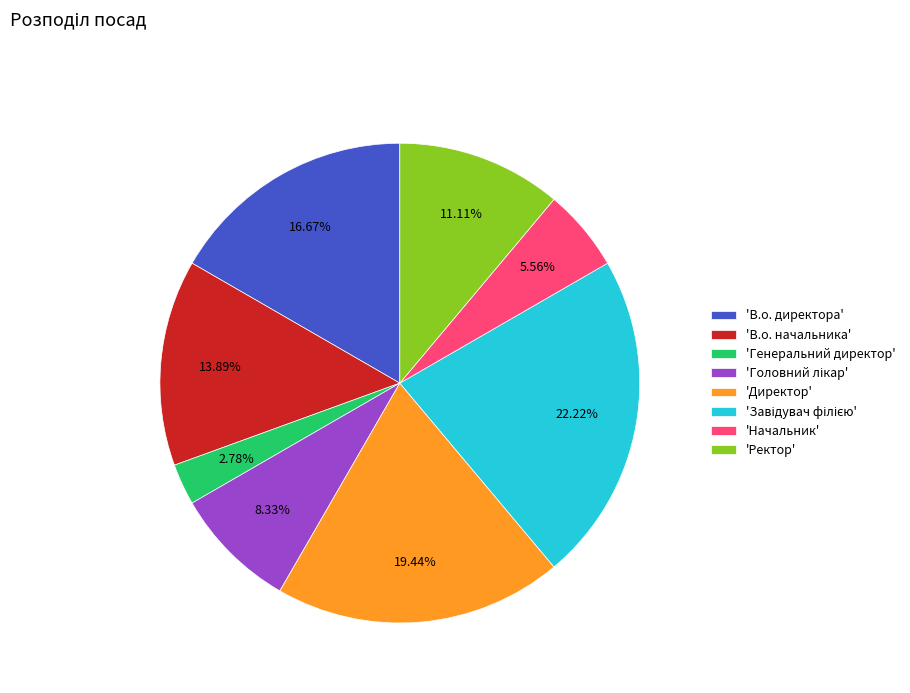

Approximately how many times larger is the value at 'Ректор' compared to 'В.о. начальника'?

0.8